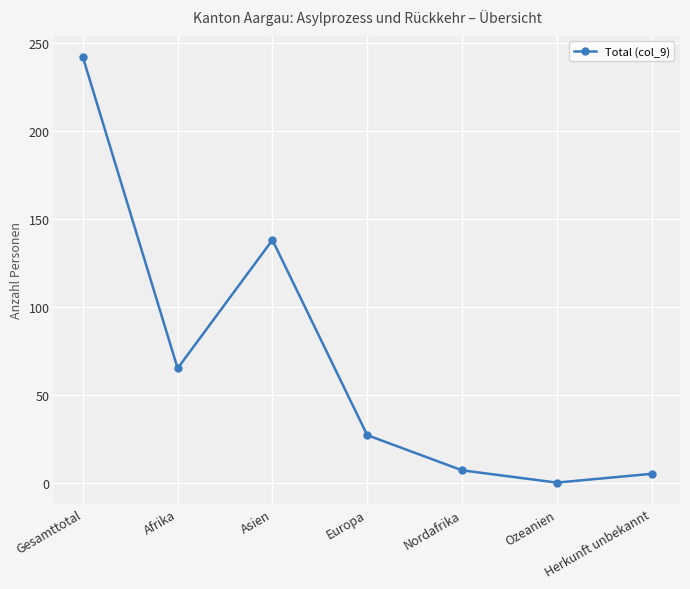

How many values are below 27?

3